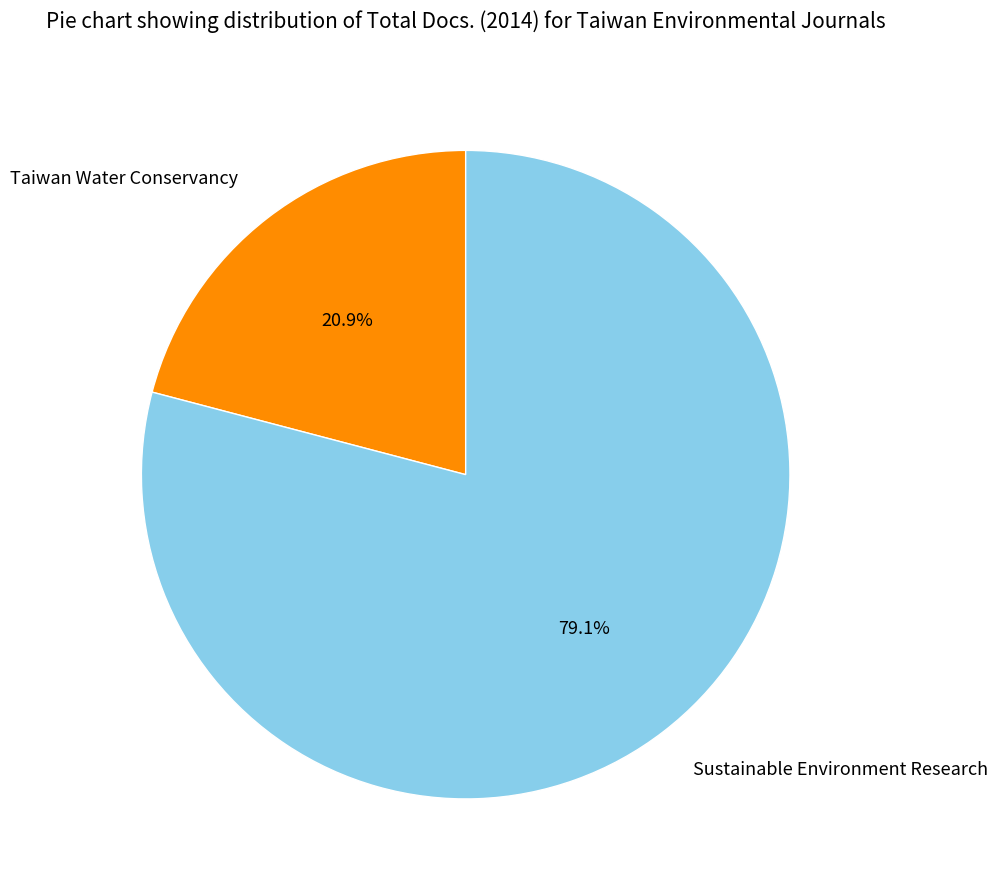

What is the largest slice in the pie chart?

Sustainable Environment Research